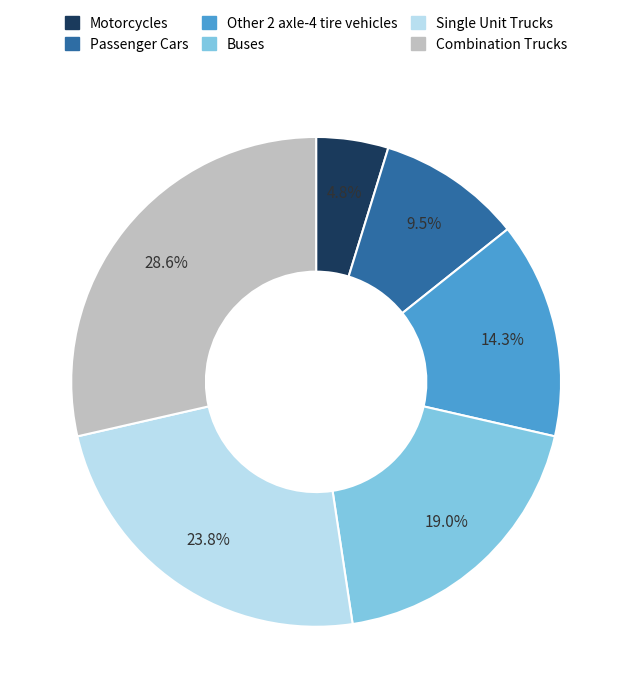

Is it true that Combination Trucks is 22% of the pie?

False